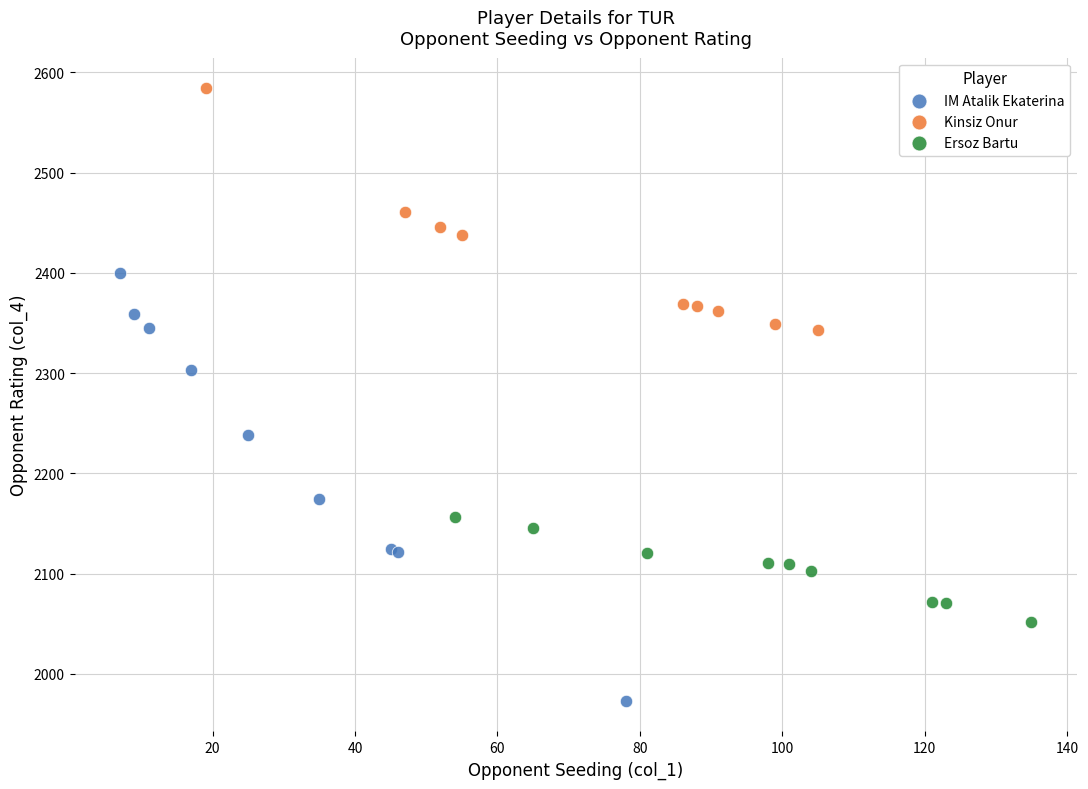

Which series has the widest spread of Y values?

IM Atalik Ekaterina